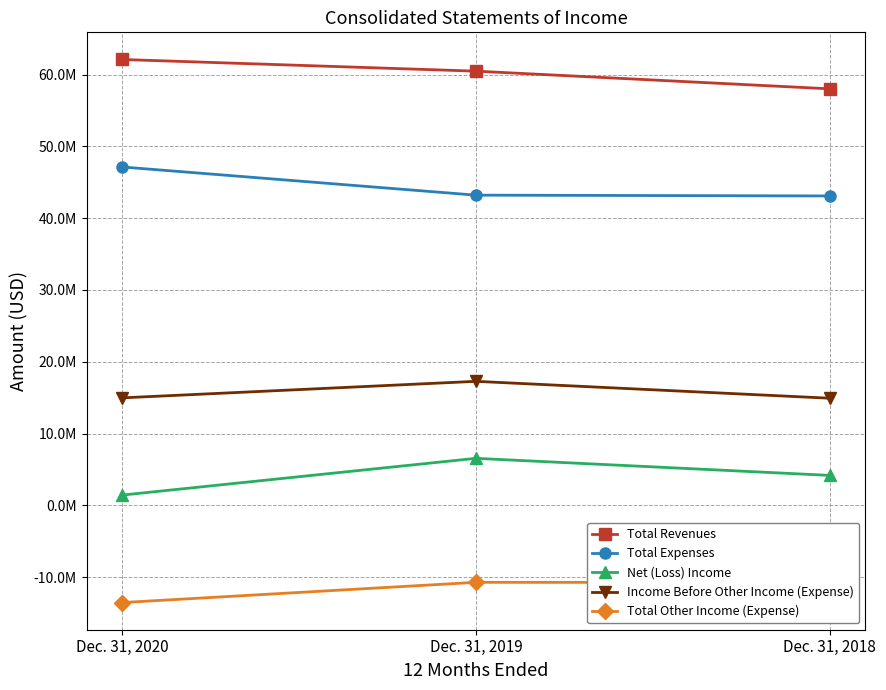

What are all the series names shown in the legend?

Total Revenues, Total Expenses, Net (Loss) Income, Income Before Other Income (Expense), Total Other Income (Expense)